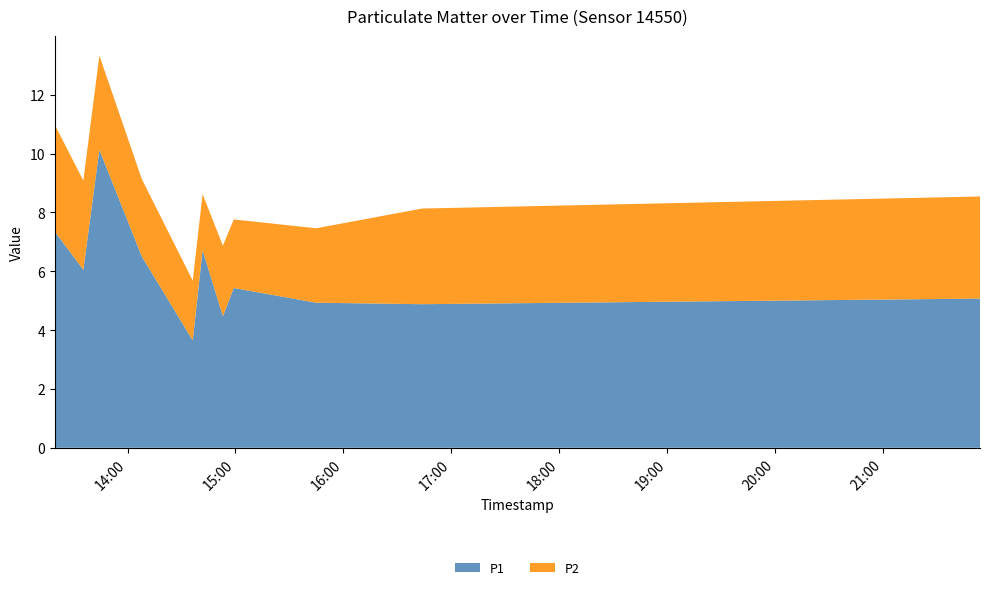

Reading left to right, what are all the values shown in this chart?

P1: 2022-10-04T13:19:31=7.3	2022-10-04T13:35:24=6.0	2022-10-04T13:44:19=10.1	2022-10-04T14:07:56=6.5	2022-10-04T14:36:14=3.6	2022-10-04T14:41:43=6.7	2022-10-04T14:53:00=4.5	2022-10-04T14:59:03=5.4	2022-10-04T15:44:52=4.9	2022-10-04T16:43:46=4.9	2022-10-04T21:54:01=5.1
P2: 2022-10-04T13:19:31=3.6	2022-10-04T13:35:24=3.0	2022-10-04T13:44:19=3.2	2022-10-04T14:07:56=2.6	2022-10-04T14:36:14=2.0	2022-10-04T14:41:43=1.9	2022-10-04T14:53:00=2.4	2022-10-04T14:59:03=2.3	2022-10-04T15:44:52=2.5	2022-10-04T16:43:46=3.2	2022-10-04T21:54:01=3.5